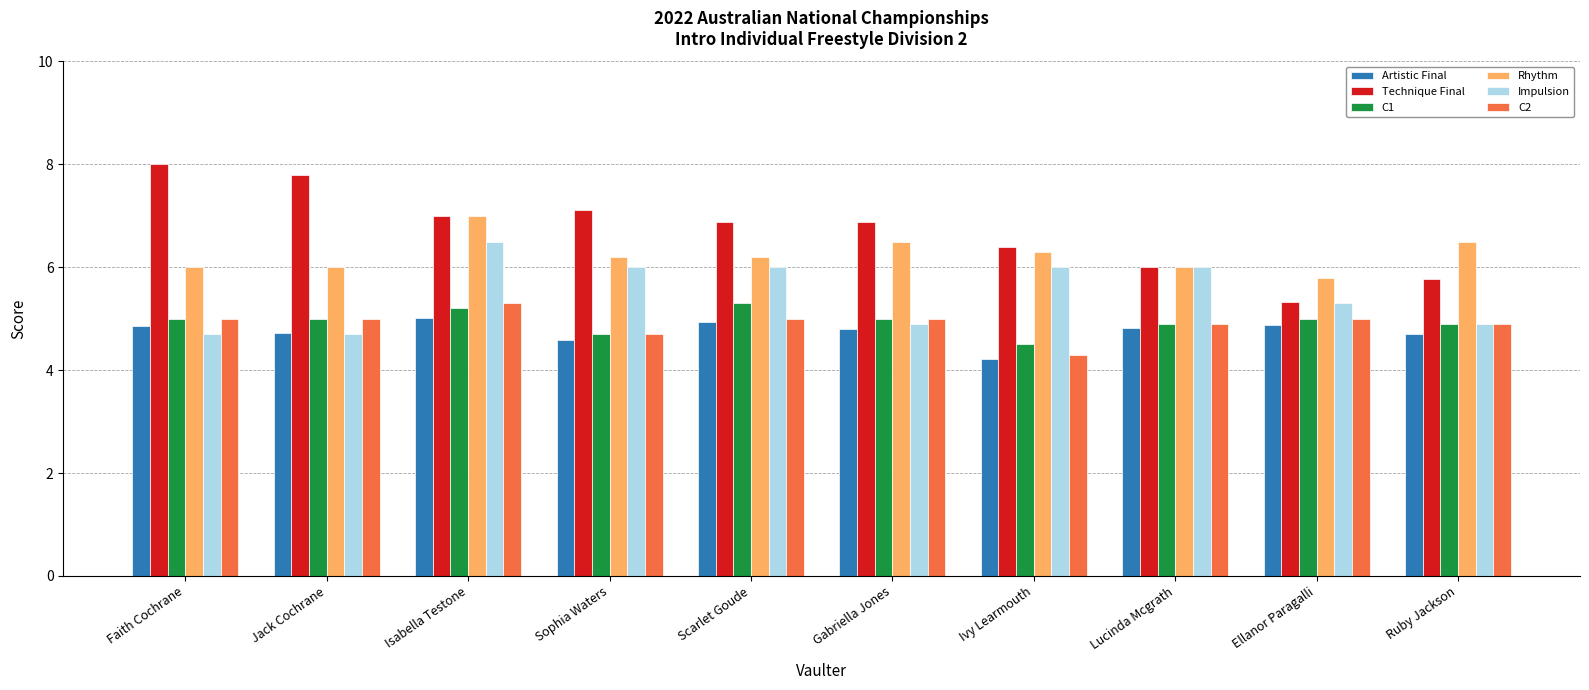

At which category is the sum across all series the highest?

Isabella Testone